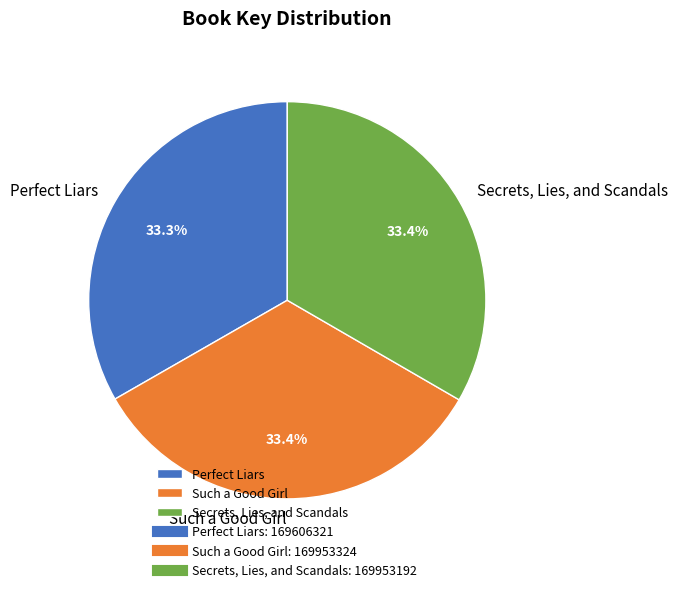

Combined, do Secrets, Lies, and Scandals and Perfect Liars account for over 50%?

Yes